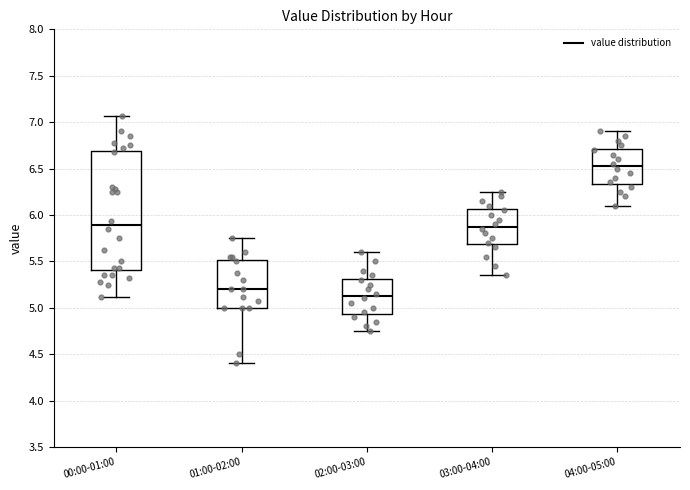

Which box is the tallest, from its lower edge to its upper edge?

00:00-01:00